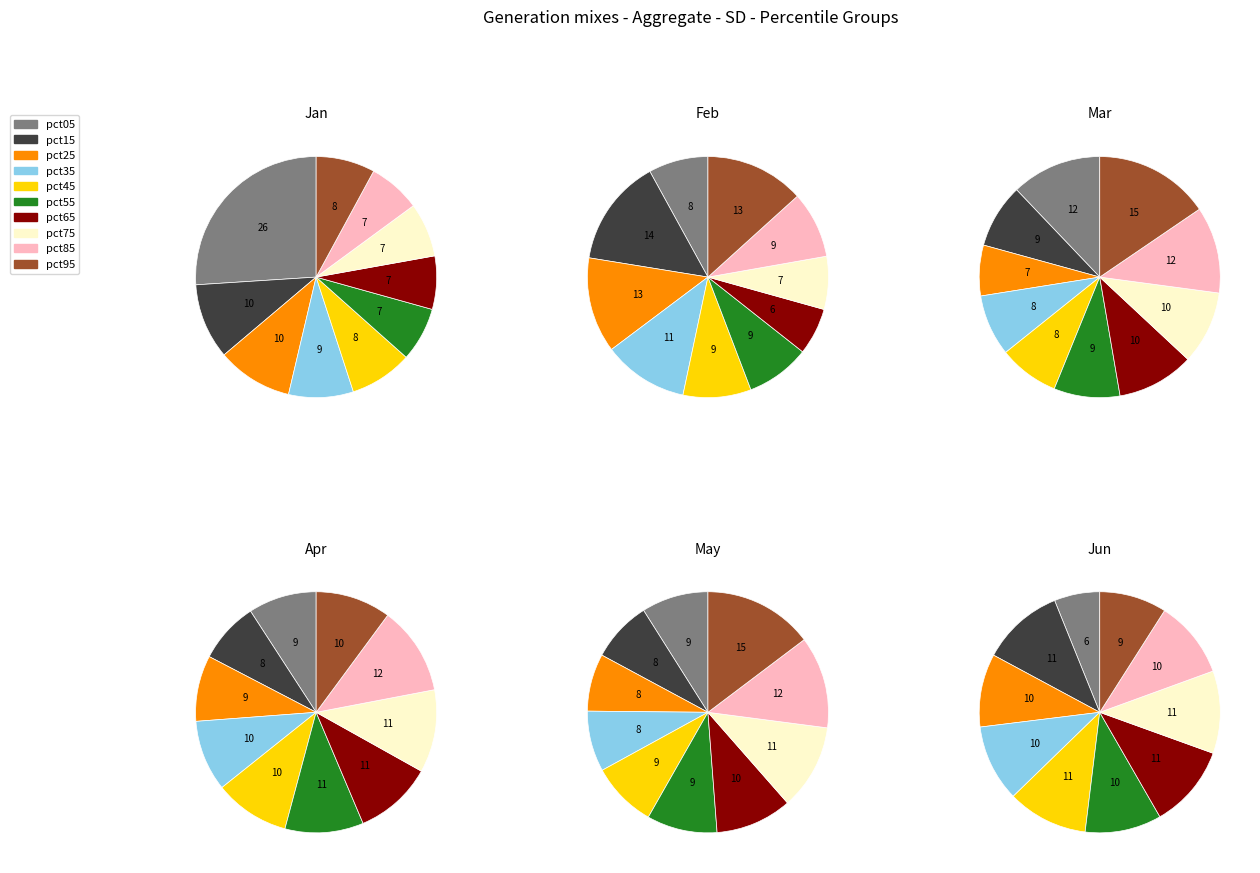

True or false: pct35 accounts for 11% of the total.

True